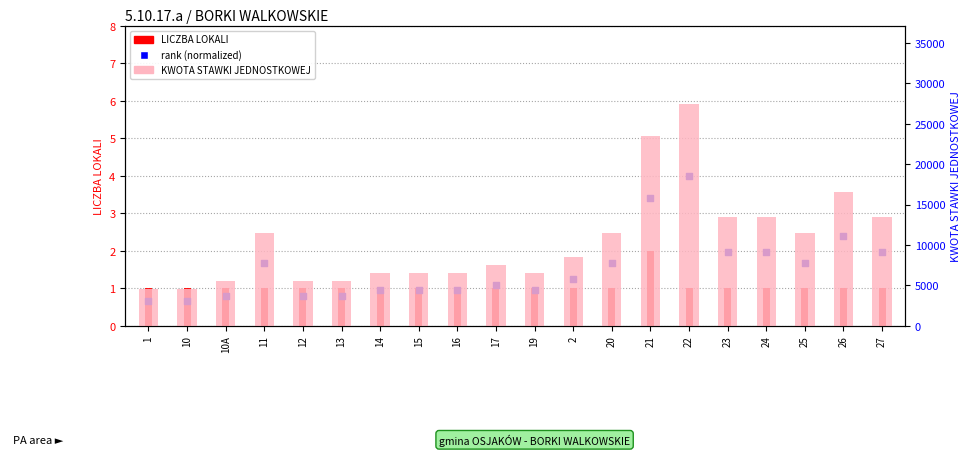

Is the value of rank (normalized) at 19 greater than the value of KWOTA STAWKI JEDNOSTKOWEJ at 25?

No